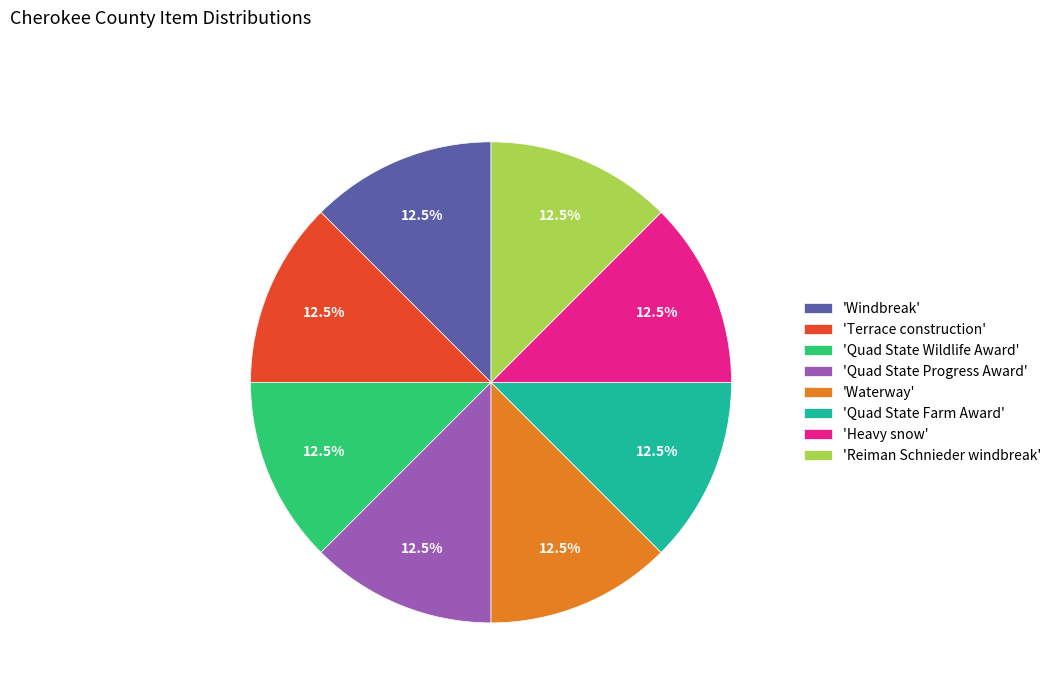

Is the sum of 'Quad State Farm Award' and 'Quad State Wildlife Award' greater than half?

No